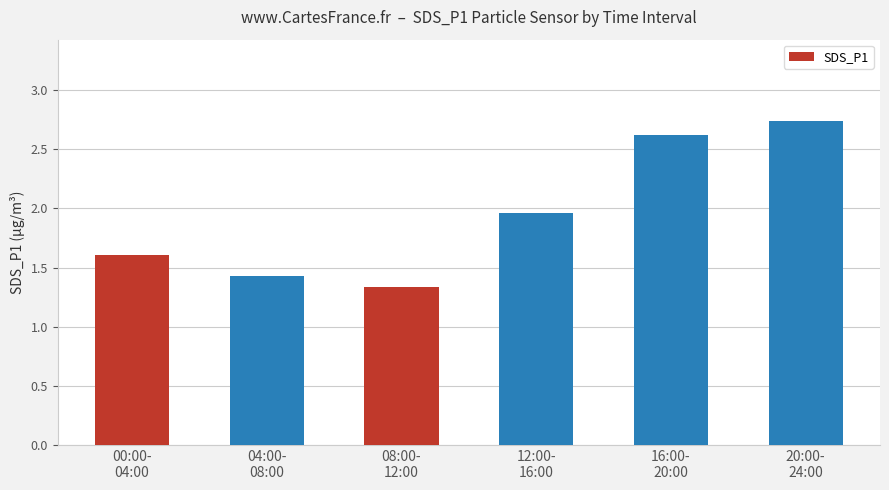

The value at 16:00-
20:00 is 2.6. True or false?

True